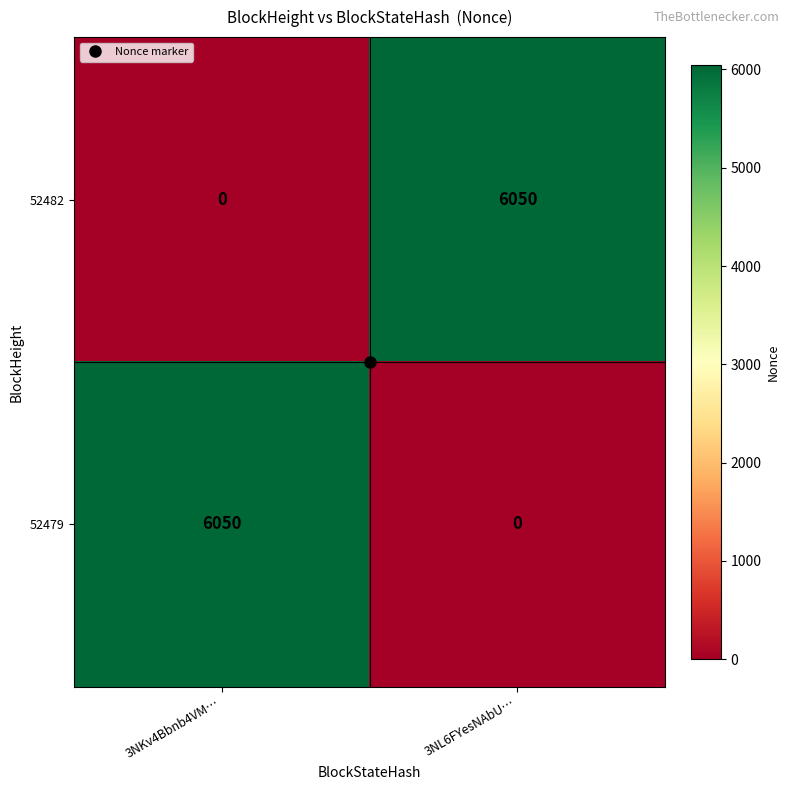

What is the average value of the 52482 series?

3025